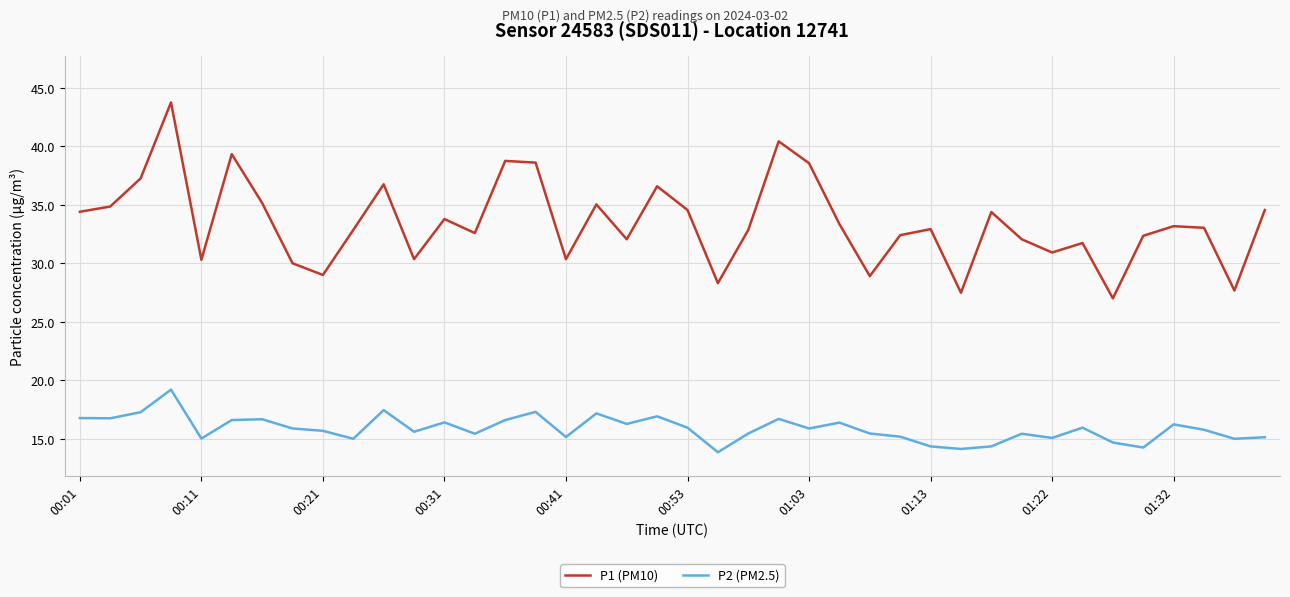

What is the minimum value for P1 (PM10)?

27.0